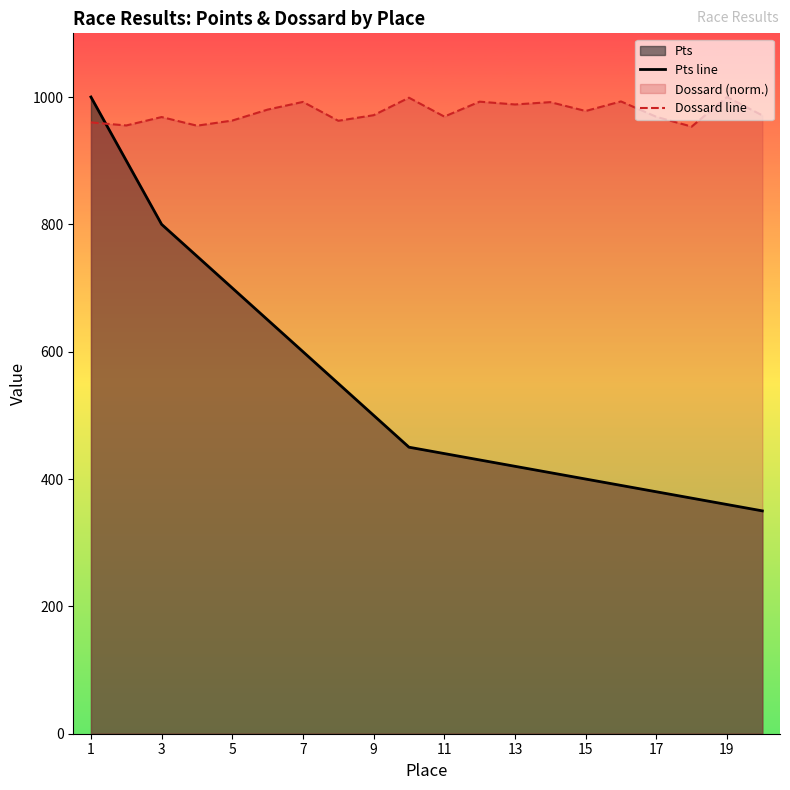

Rank the series by their maximum value, from lowest to highest.

Pts line, Dossard line